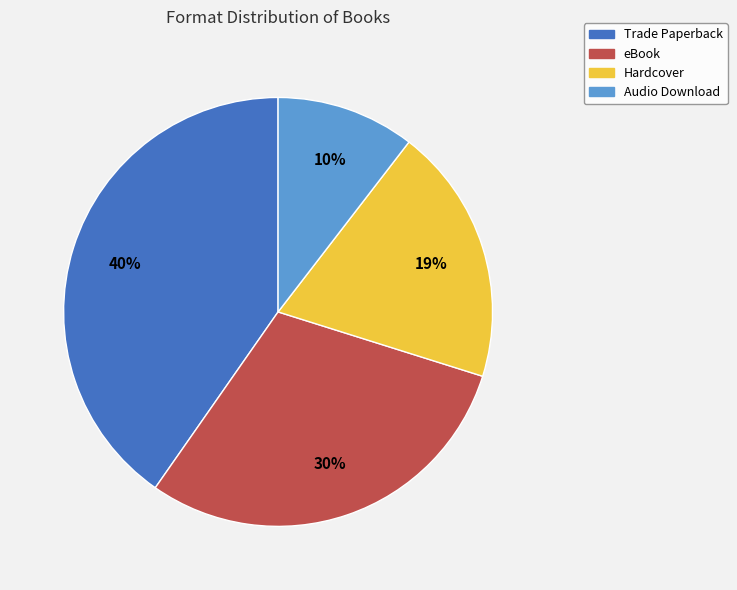

Which has a higher value, Trade Paperback or Audio Download?

Trade Paperback